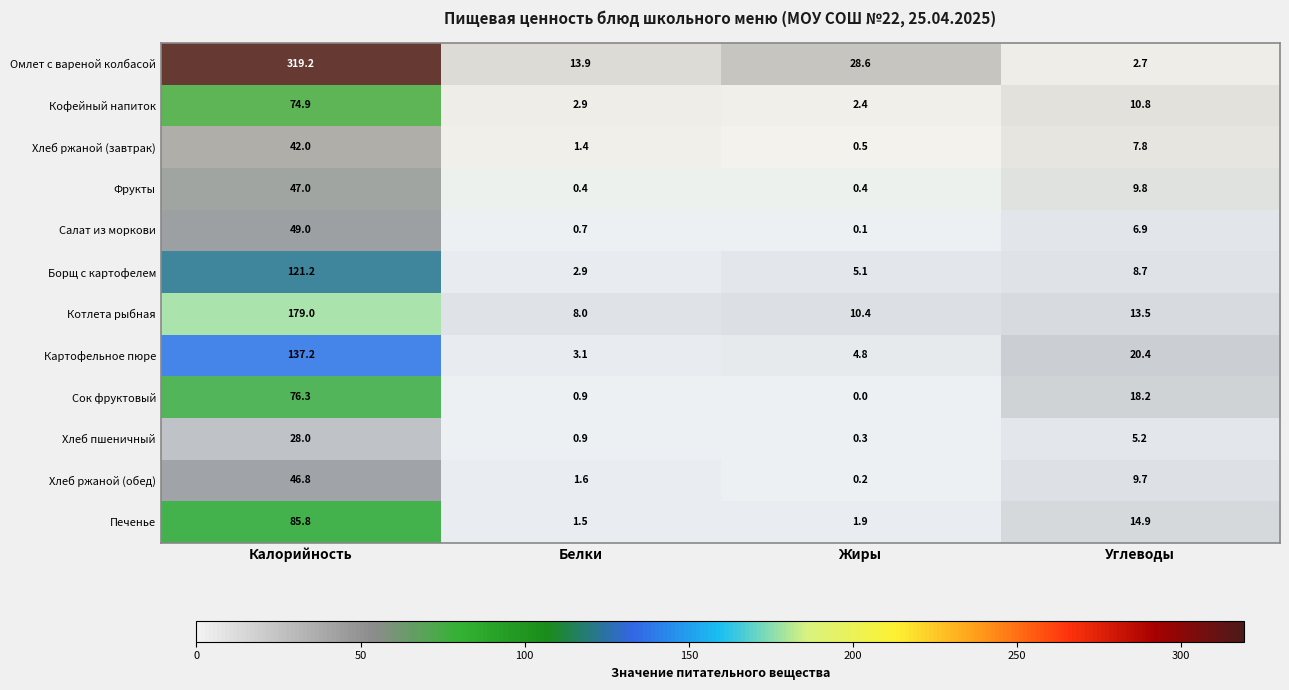

How many categories are shown in the chart?

4